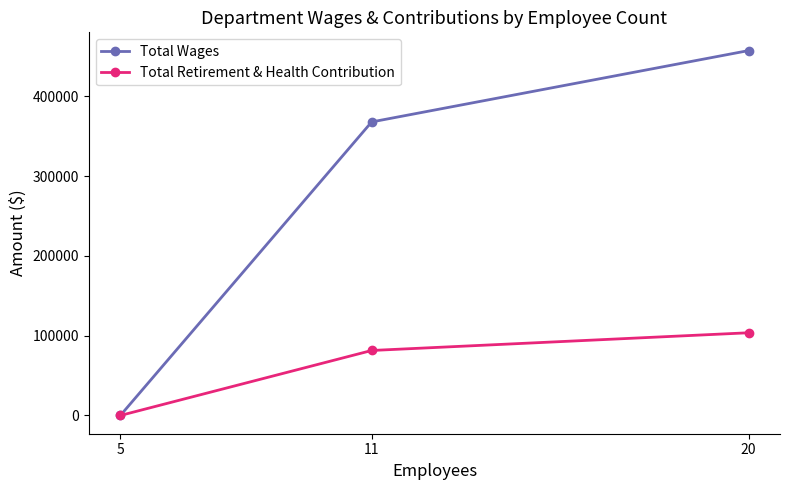

At which category is the sum across all series the highest?

20